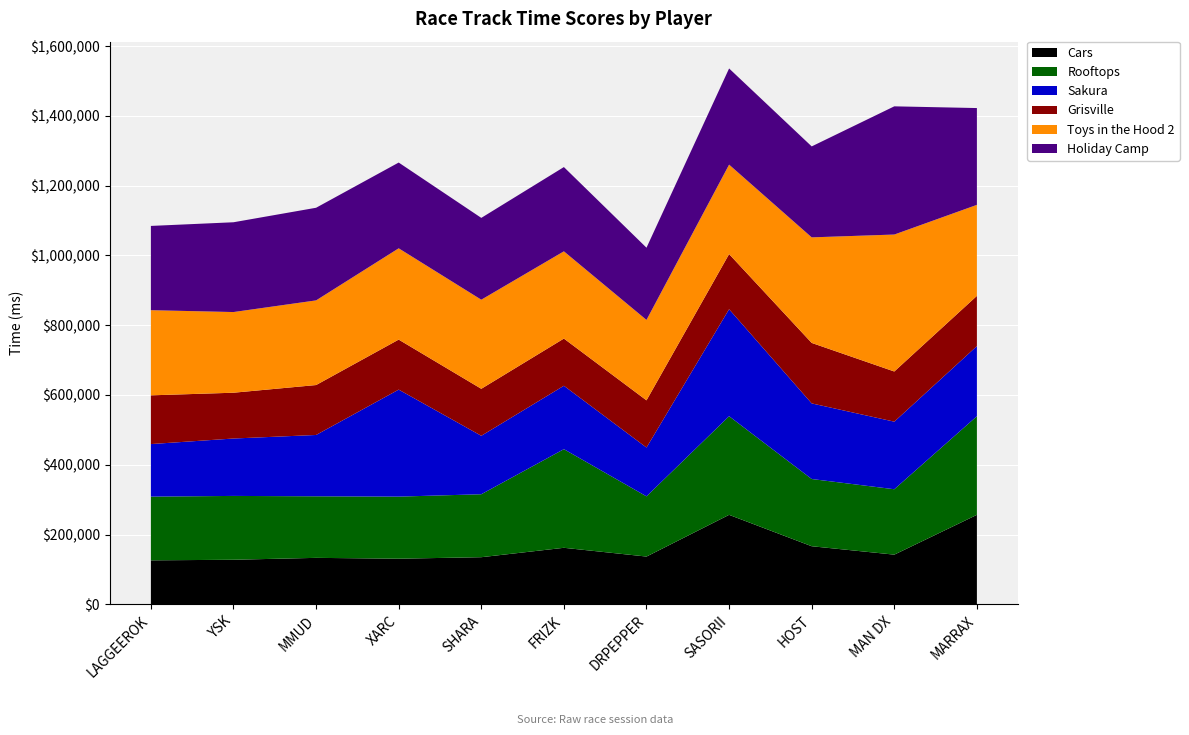

Reading left to right, extract all data points from this chart.

Cars: LAGGEEROK=126102	YSK=127820	MMUD=133247	XARC=130823	SHARA=135130	FRIZK=162077	DRPEPPER=136963	SASORII=256550	HOST=166550	MAN DX=142464	MARRAX=256550
Rooftops: LAGGEEROK=182694	YSK=182962	MMUD=176468	XARC=177967	SHARA=180463	FRIZK=282713	DRPEPPER=172587	SASORII=282713	HOST=192713	MAN DX=187460	MARRAX=282713
Sakura: LAGGEEROK=150595	YSK=164560	MMUD=175781	XARC=306720	SHARA=167545	FRIZK=181753	DRPEPPER=139930	SASORII=306720	HOST=216720	MAN DX=193701	MARRAX=200989
Grisville: LAGGEEROK=139707	YSK=131263	MMUD=143115	XARC=143367	SHARA=134701	FRIZK=135262	DRPEPPER=135274	SASORII=158065	HOST=173358	MAN DX=143810	MARRAX=143931
Toys in the Hood 2: LAGGEEROK=244092	YSK=231239	MMUD=242664	XARC=261687	SHARA=255408	FRIZK=250086	DRPEPPER=230499	SASORII=256371	HOST=302585	MAN DX=392585	MARRAX=260914
Holiday Camp: LAGGEEROK=241526	YSK=257376	MMUD=265516	XARC=245803	SHARA=234517	FRIZK=241548	DRPEPPER=207026	SASORII=275659	HOST=260722	MAN DX=367485	MARRAX=277485